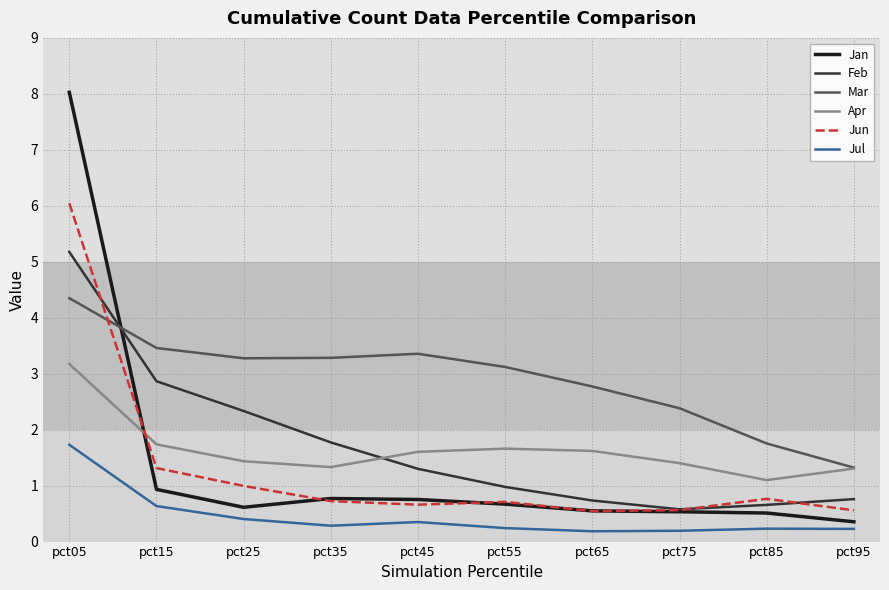

Count the number of data series in this chart.

6